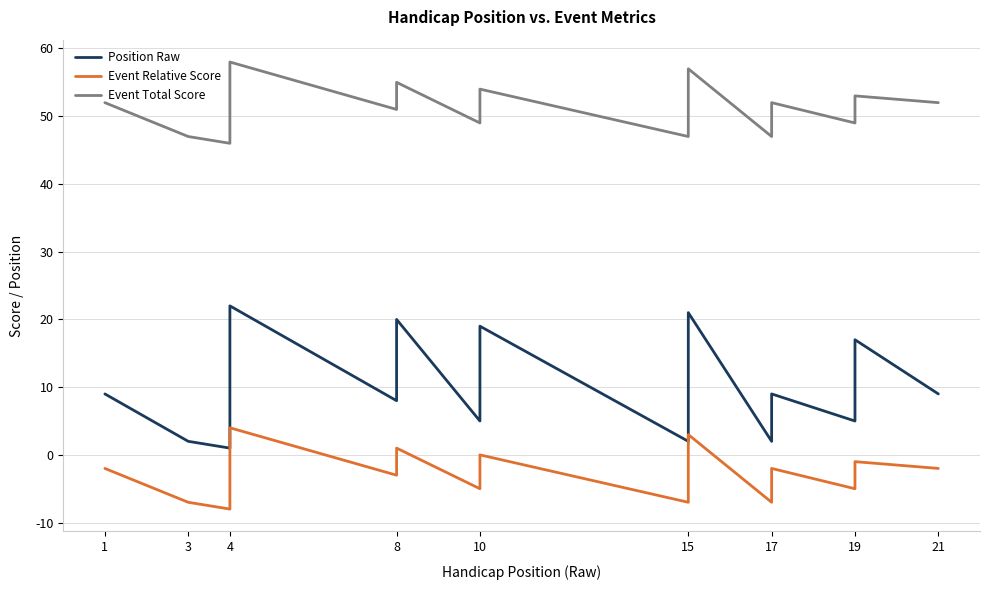

Rank the series by their maximum value, from highest to lowest.

Event Total Score, Position Raw, Event Relative Score